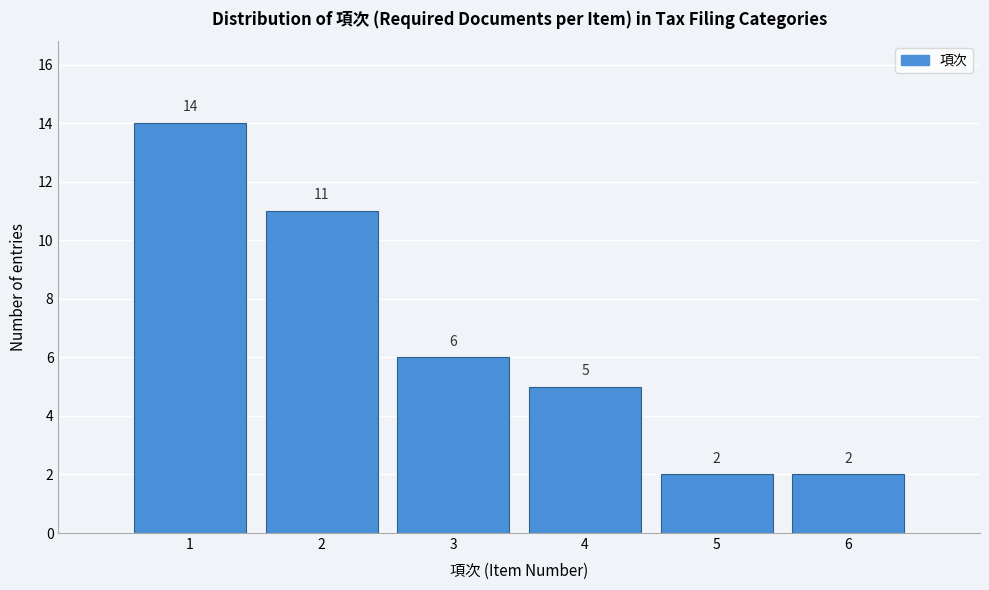

Reading left to right, list all the values displayed in this chart.

14	11	6	5	2	2